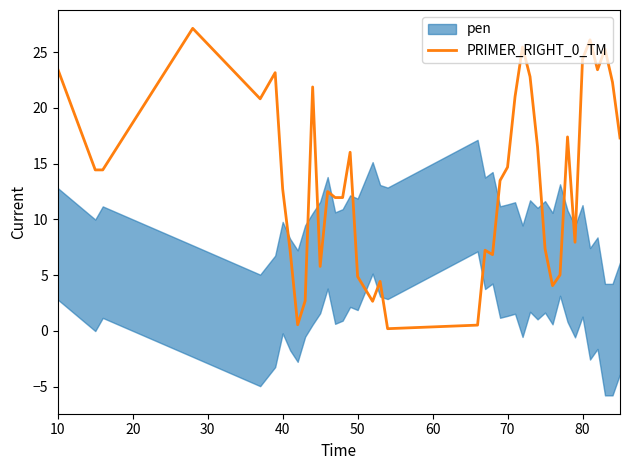

What is the greatest value displayed?

27.1